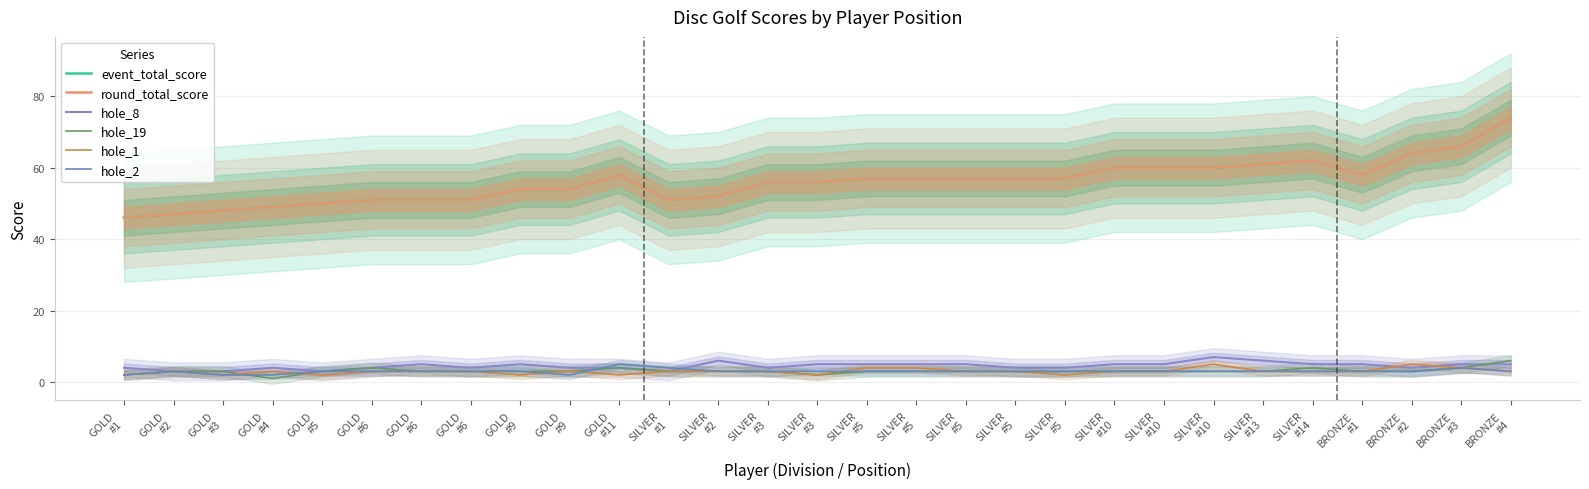

Count the number of categories in the chart.

29